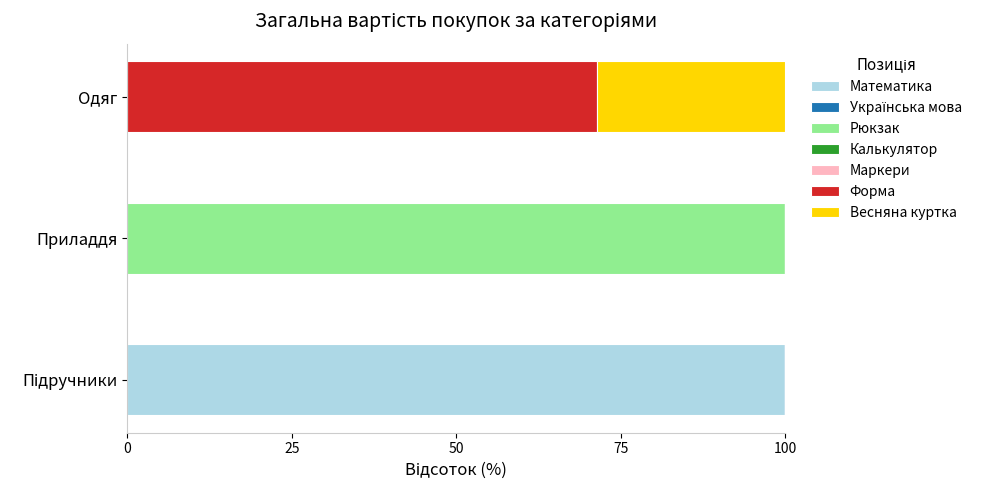

Count the number of categories in the chart.

3